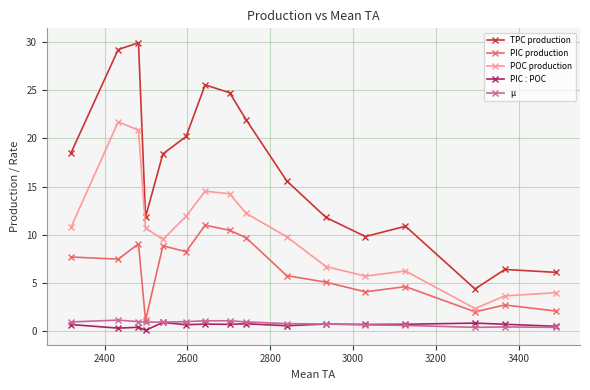

True or false: μ and POC production cross at least once.

False